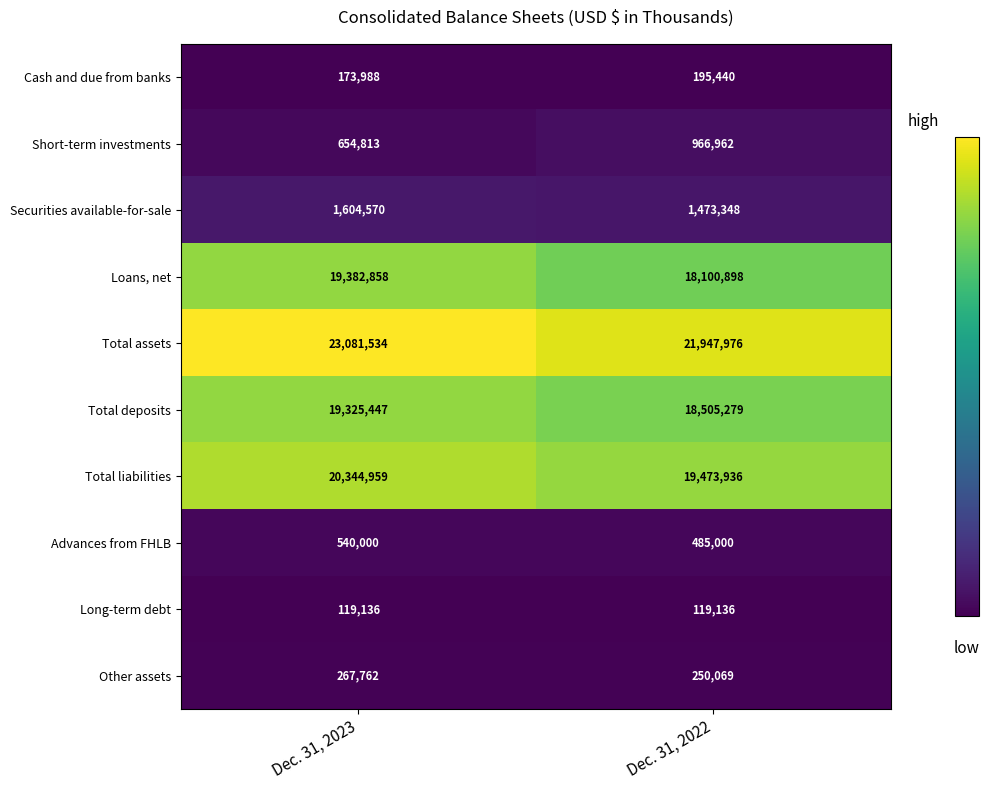

At which category is the sum across all series the highest?

Dec. 31, 2023